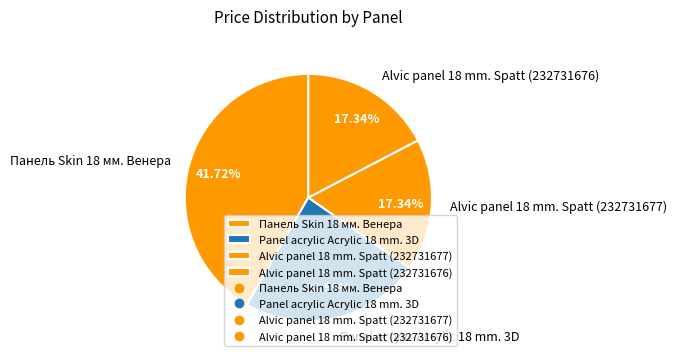

What percentage is the Alvic panel 18 mm. Spatt (232731676) slice, to the nearest percent?

17%